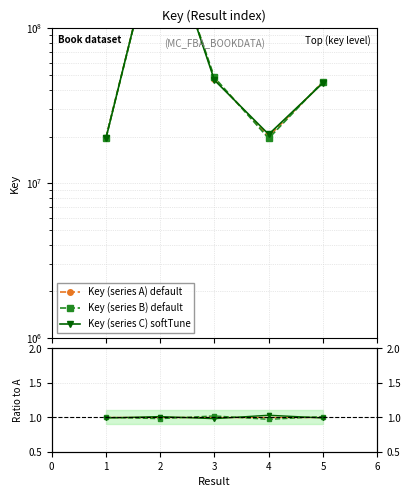

True or false: Key (series C) softTune has a value of 0.3 at 0.

False